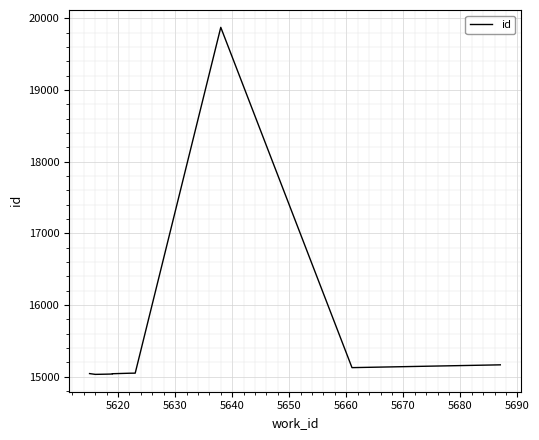

Is it true that the value at 5650 is 23290?

False